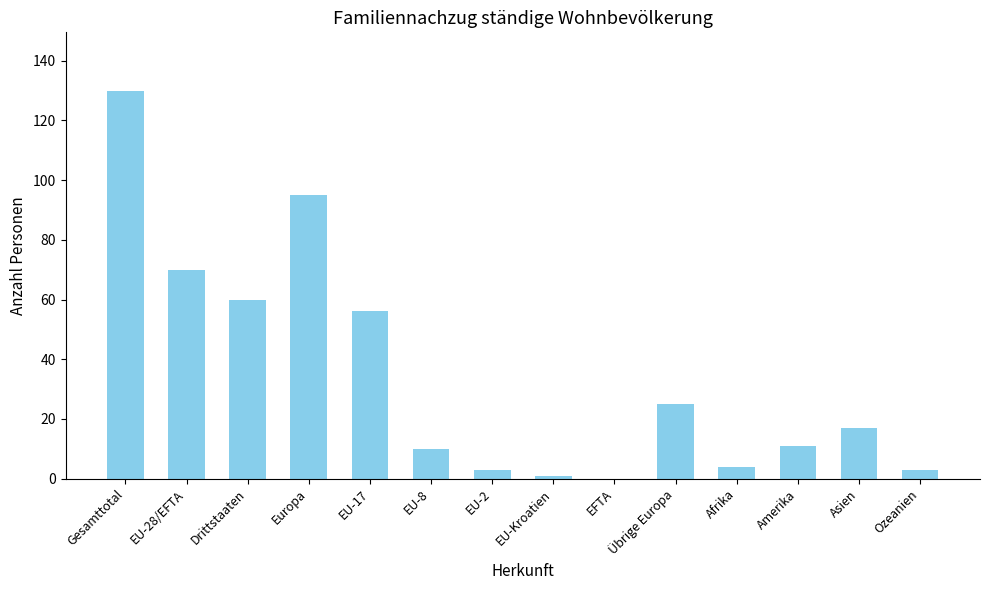

True or false: the data shows 11 at Amerika.

True